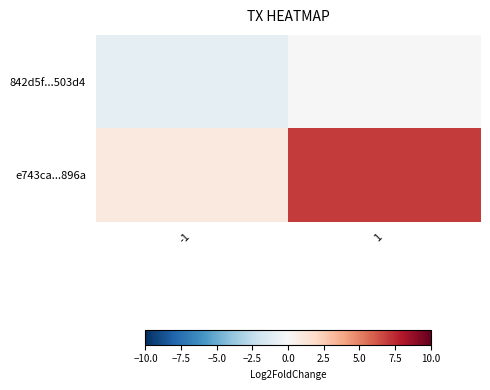

How many distinct data groups are displayed?

2